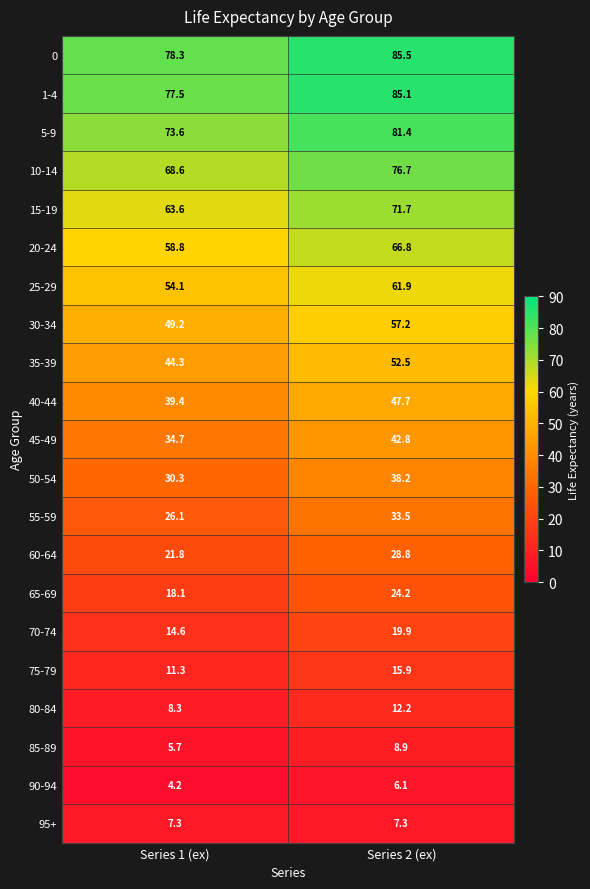

List the series in order of their peak value, lowest first.

90-94, 95+, 85-89, 80-84, 75-79, 70-74, 65-69, 60-64, 55-59, 50-54, 45-49, 40-44, 35-39, 30-34, 25-29, 20-24, 15-19, 10-14, 5-9, 1-4, 0